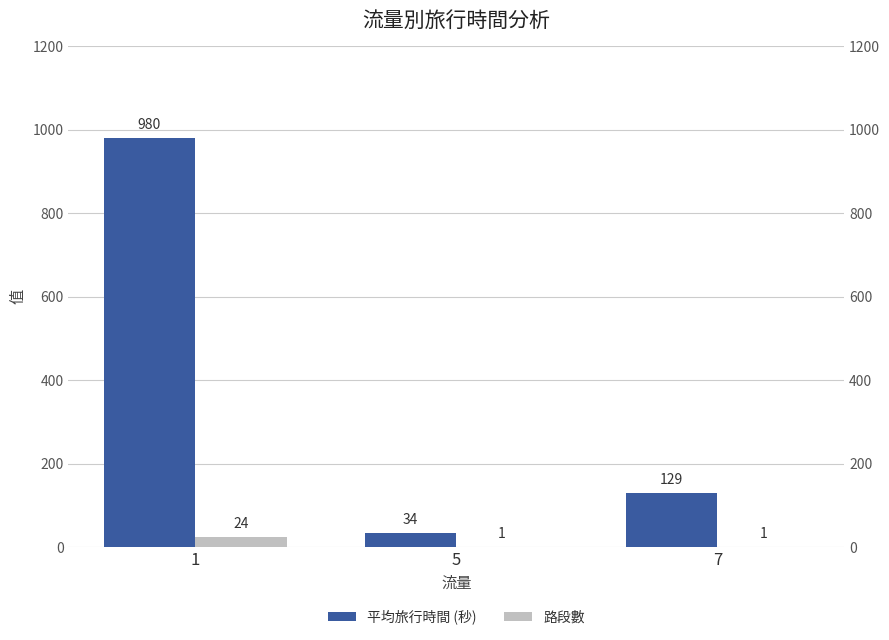

What is the highest value of the 平均旅行時間 (秒) series?

980